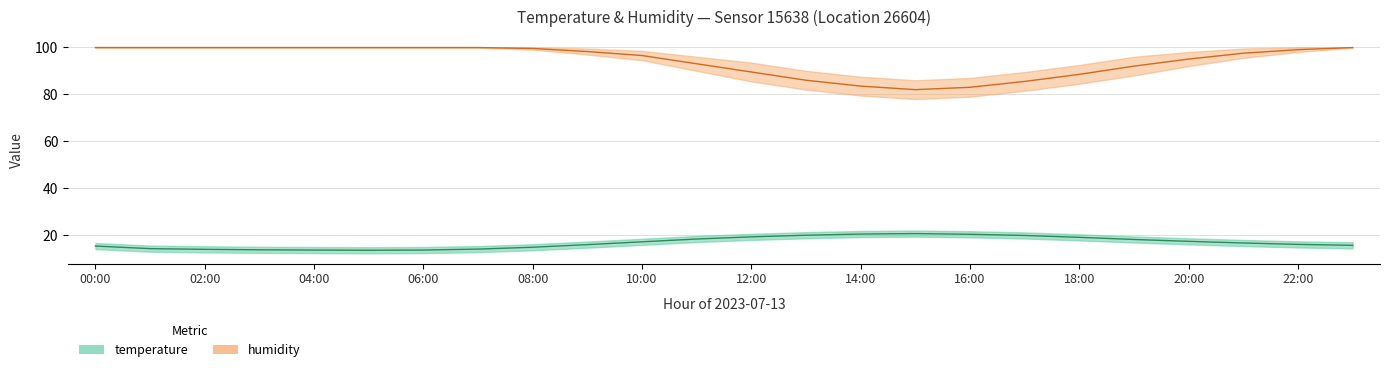

Which category has the lowest value across all series?

05:00